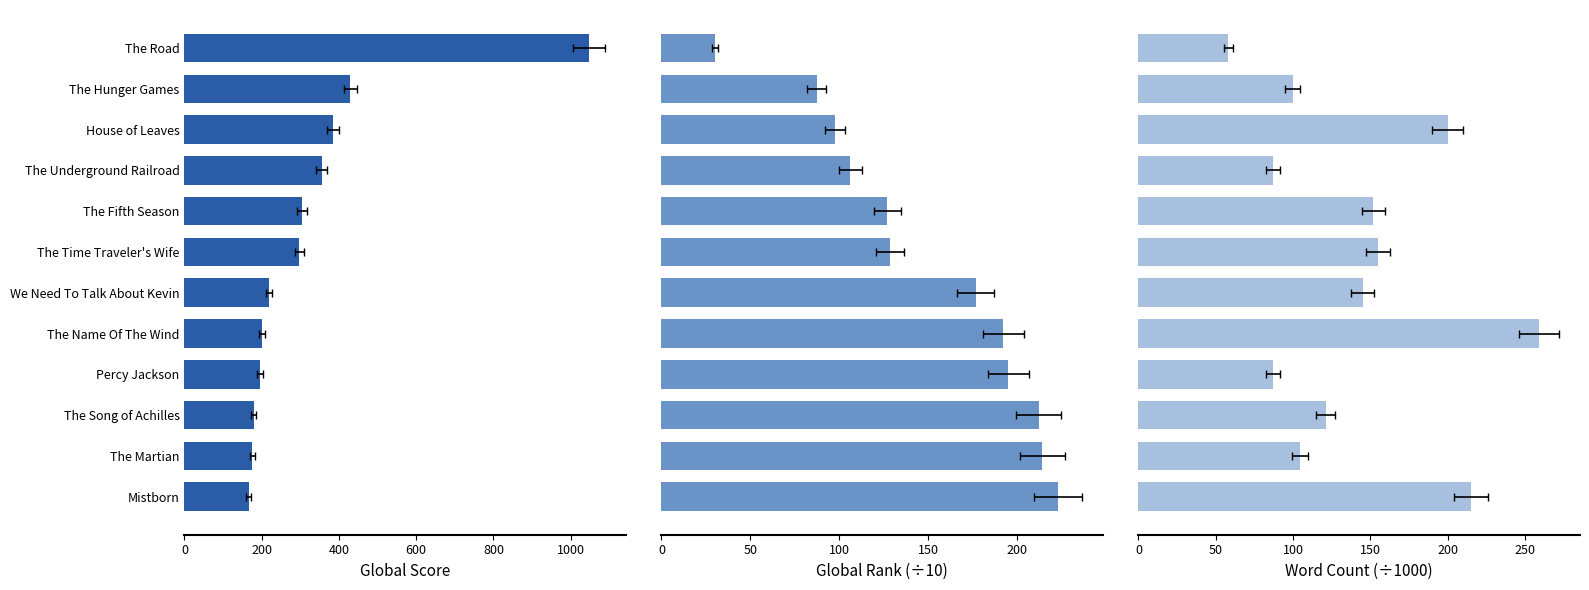

Reading left to right, what are all the values shown in this chart?

Global Score: 1047.0	429.0	385.0	356.0	304.0	297.0	219.0	201.0	196.0	179.0	176.0	166.0
Global Rank (÷10): 30.1	87.2	97.5	106.1	126.9	128.4	176.5	192.0	194.9	212.0	214.0	222.9
Word Count (÷1000): 58.0	99.8	200.0	87.0	152.0	155.0	145.0	259.0	87.0	121.0	104.6	215.0